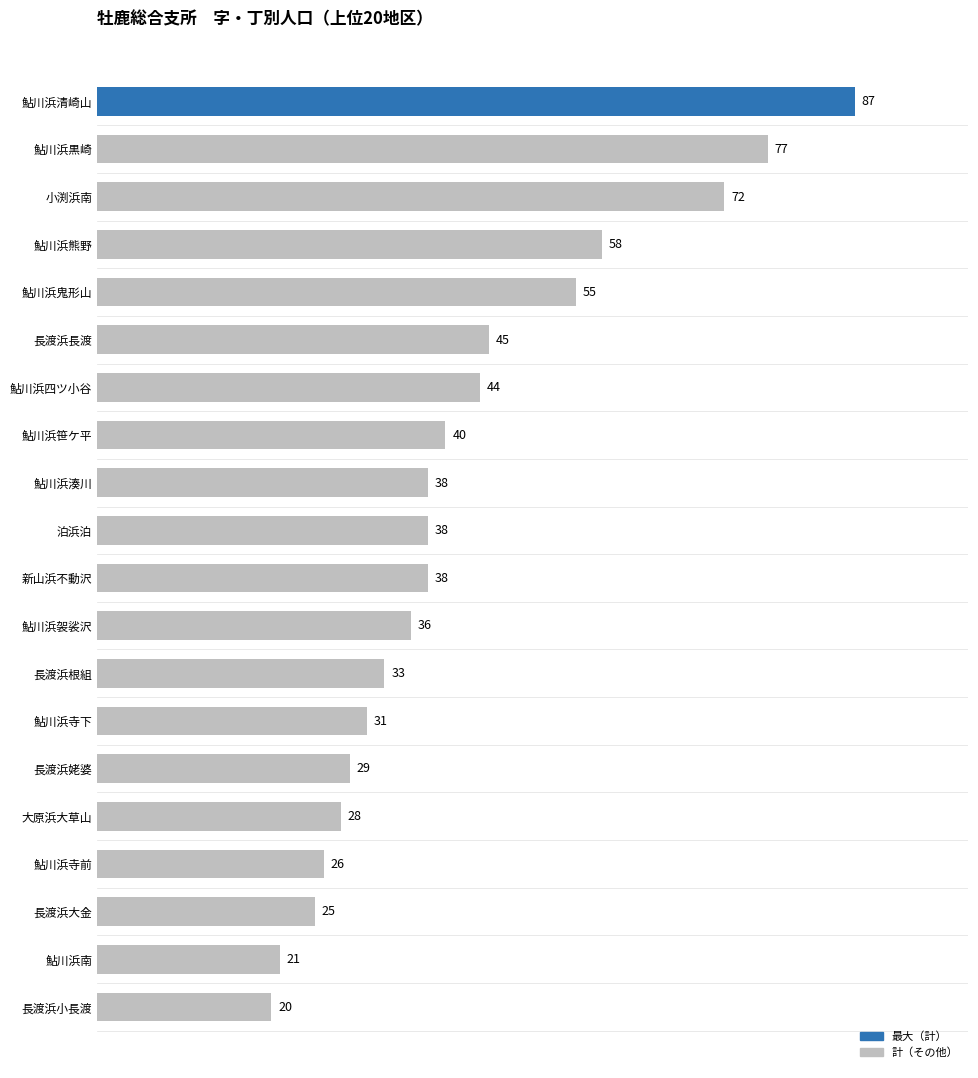

Approximately how many times larger is the value at 鮎川浜熊野 compared to 大原浜大草山?

2.1